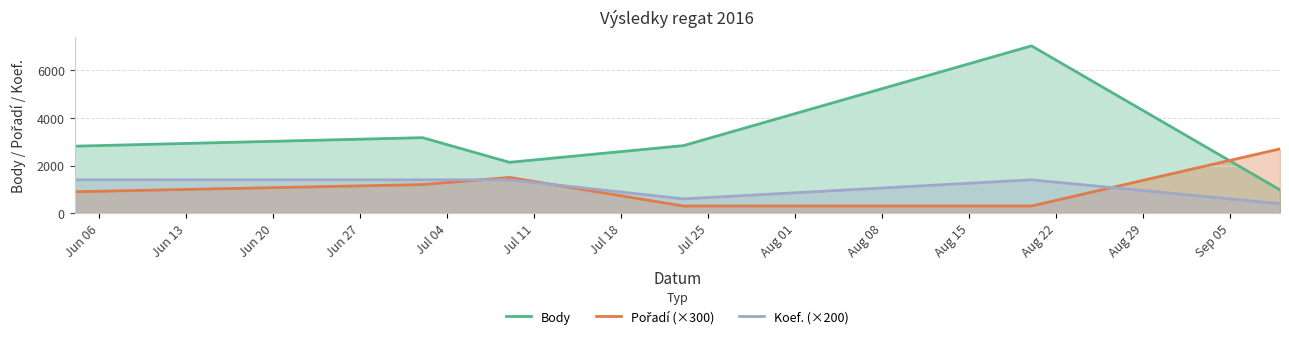

Does the chart have visible grid lines?

Yes